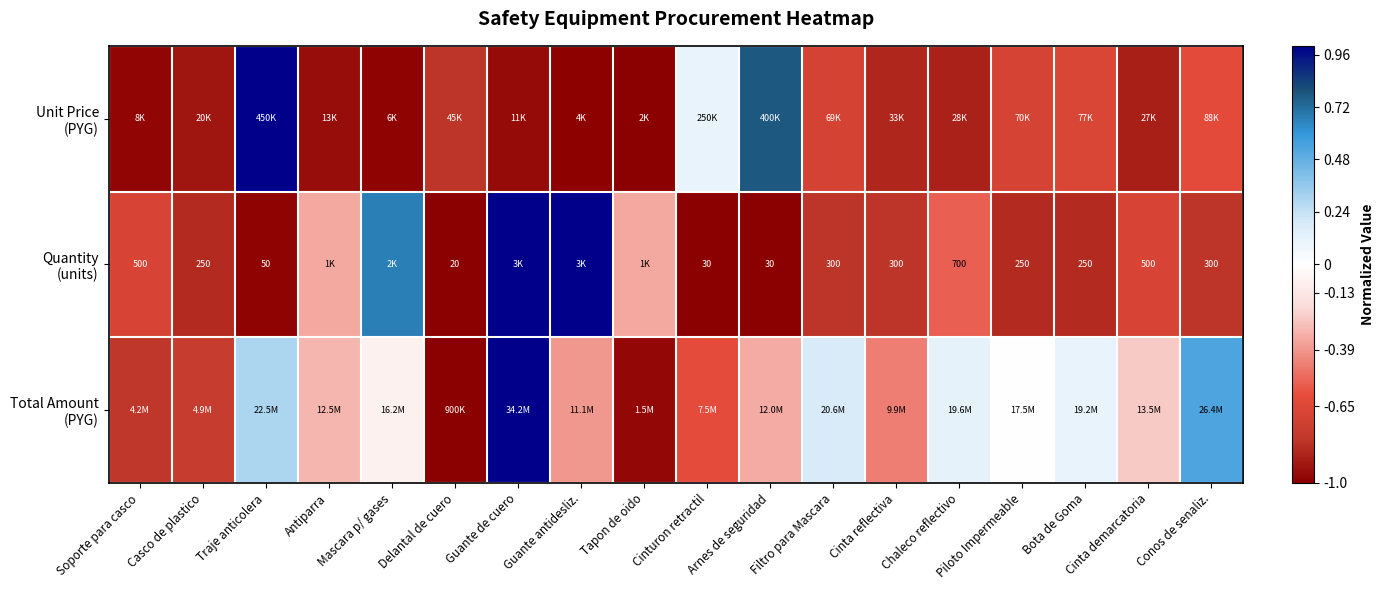

What is the sum of all Total Amount (PYG) values?

-3.7